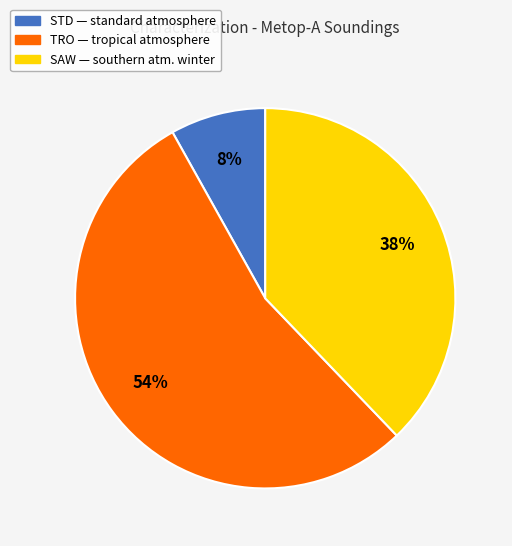

Count the number of slices in the pie.

3